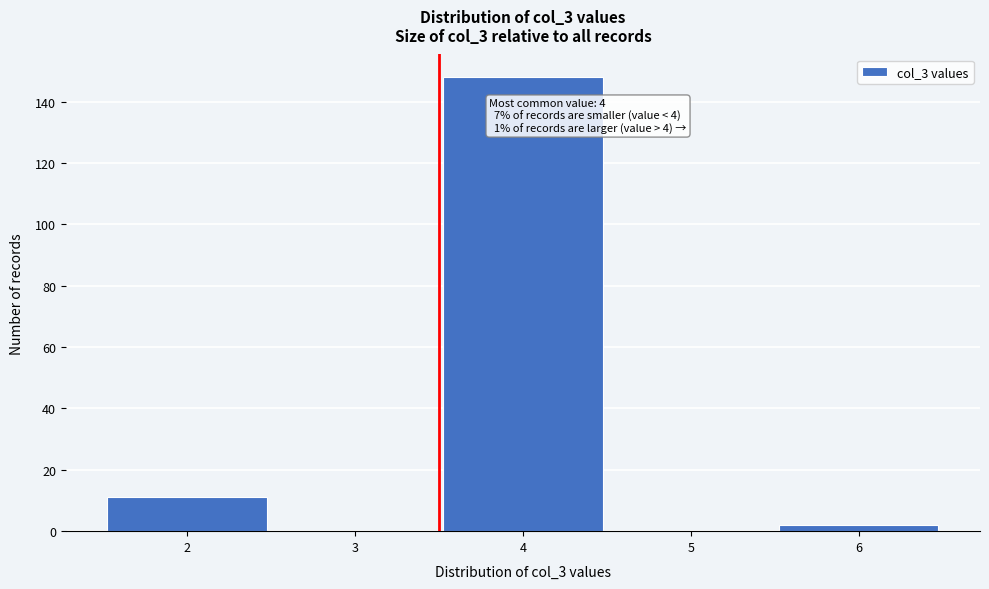

Reading left to right, list all the values displayed in this chart.

2=11	3=0	4=148	5=0	6=2